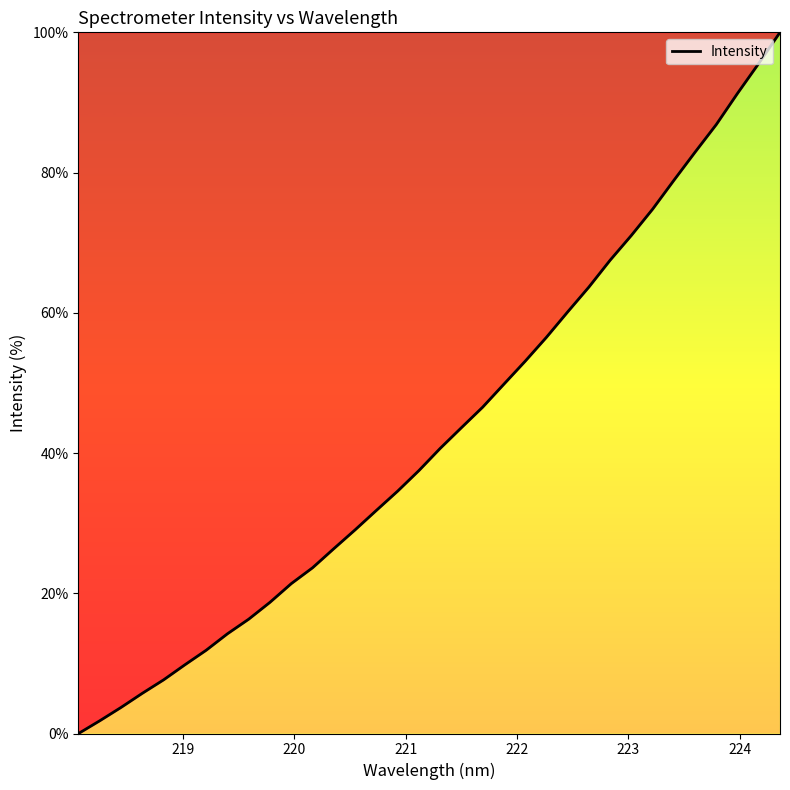

Reading left to right, what are all the values shown in this chart?

0.0	1.8	3.7	5.7	7.7	9.8	11.9	14.2	16.3	18.7	21.4	23.6	26.4	29.0	31.8	34.6	37.5	40.7	43.6	46.5	49.8	53.1	56.5	60.1	63.7	67.5	71.0	74.8	78.9	82.9	86.9	91.3	95.6	100.0